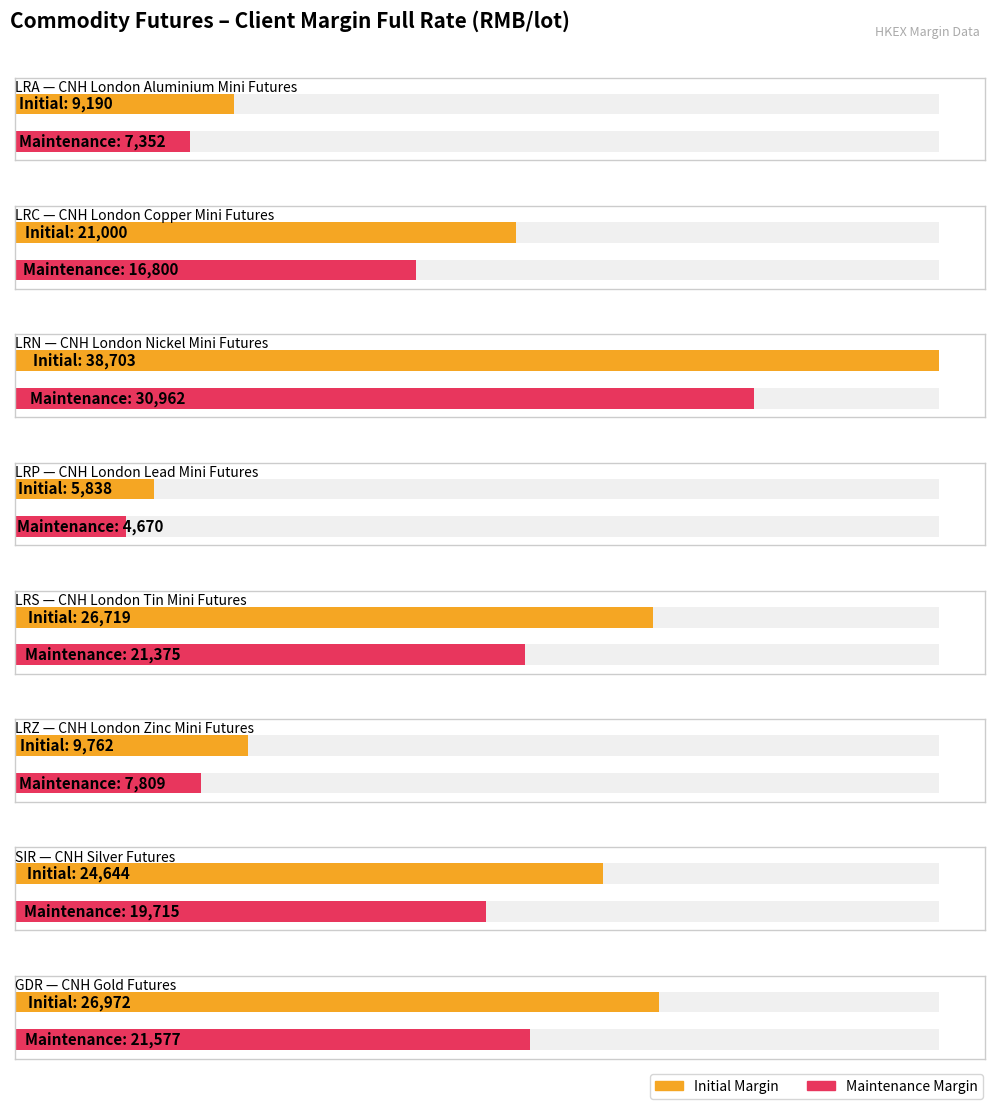

Which category has the lowest value across all series?

LRP